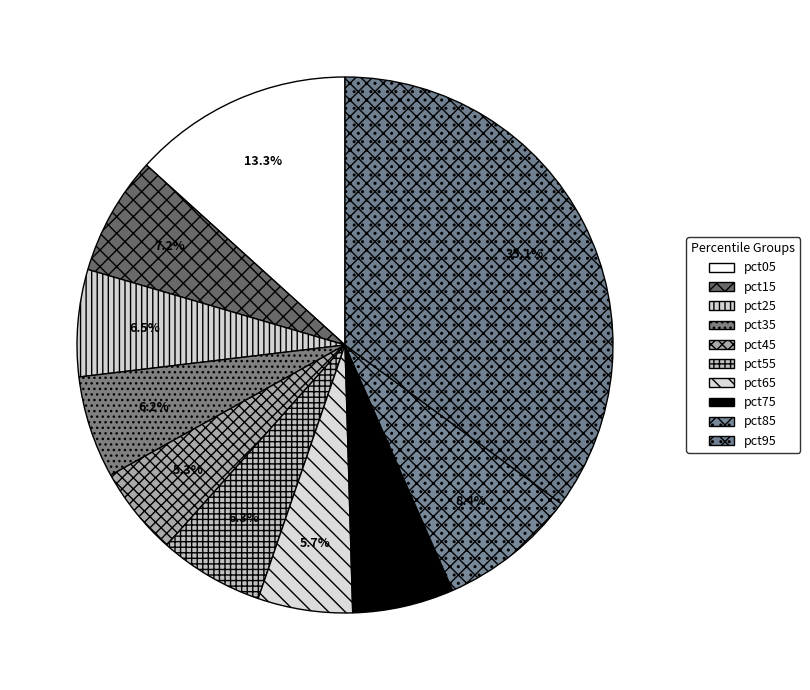

What percentage is the pct35 slice, to the nearest percent?

6%